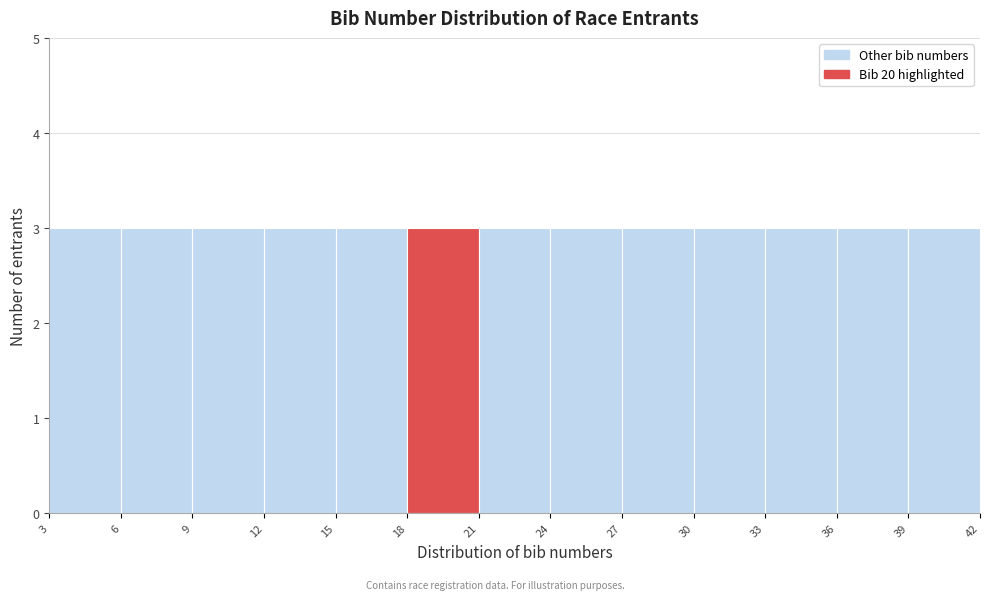

Reading left to right, transcribe this chart: for each bar, give the range it covers on the x-axis and its height. The values are not printed on the chart, so give them approximately, as read against the axis.

3 to 6: 3
6 to 9: 3
9 to 12: 3
12 to 15: 3
15 to 18: 3
18 to 21: 3
21 to 24: 3
24 to 27: 3
27 to 30: 3
30 to 33: 3
33 to 36: 3
36 to 39: 3
39 to 42: 3